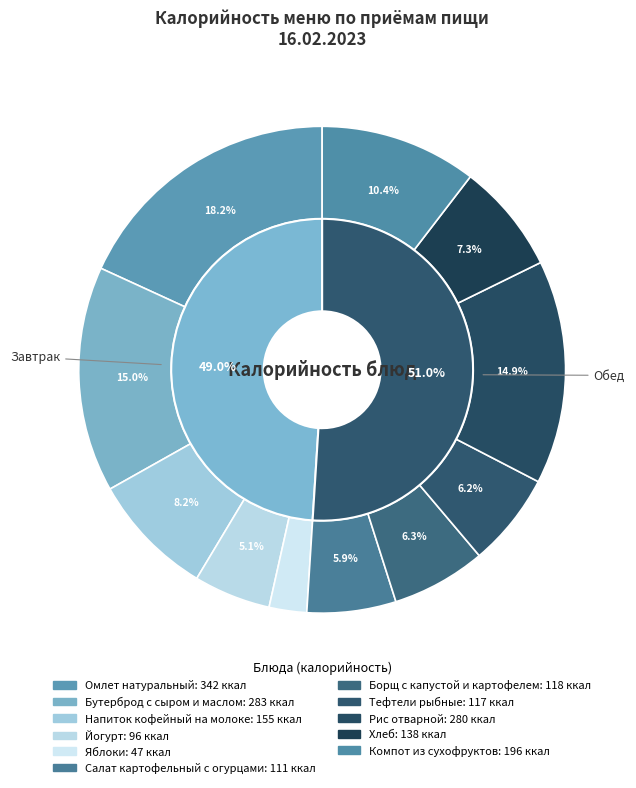

What is the change in value from Напиток кофейный на молоке to Яблоки?

-108.2